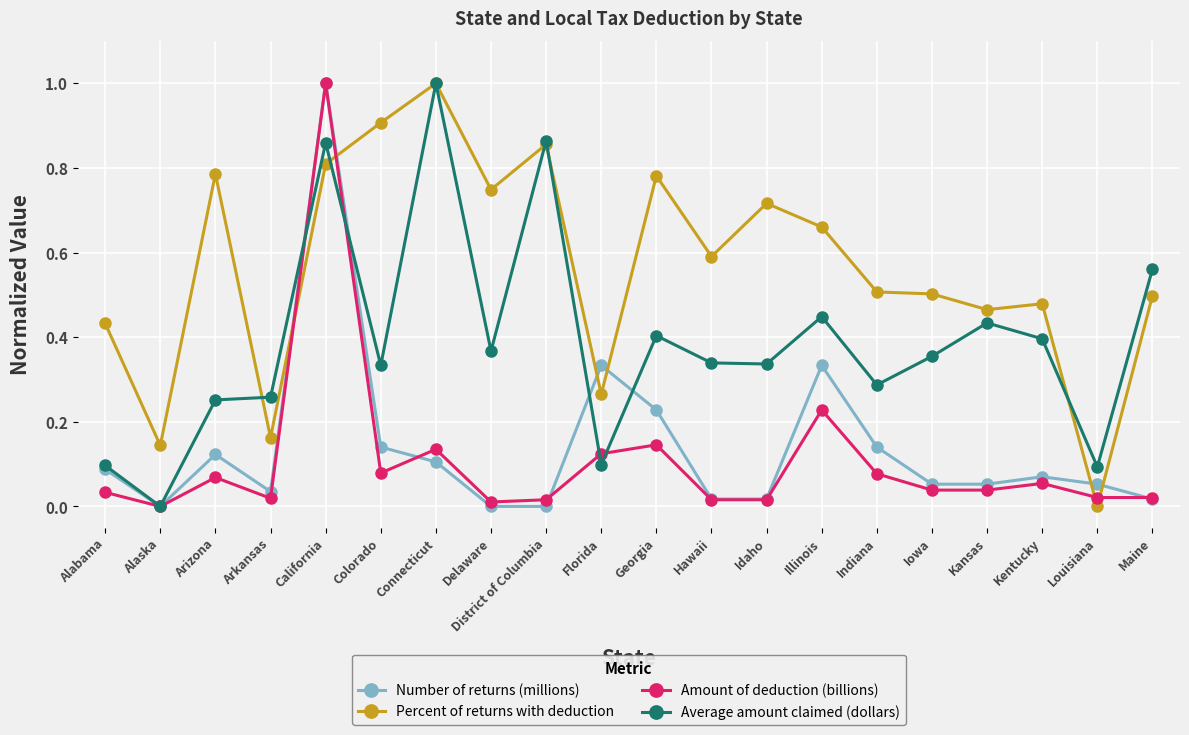

Count the number of categories in the chart.

20